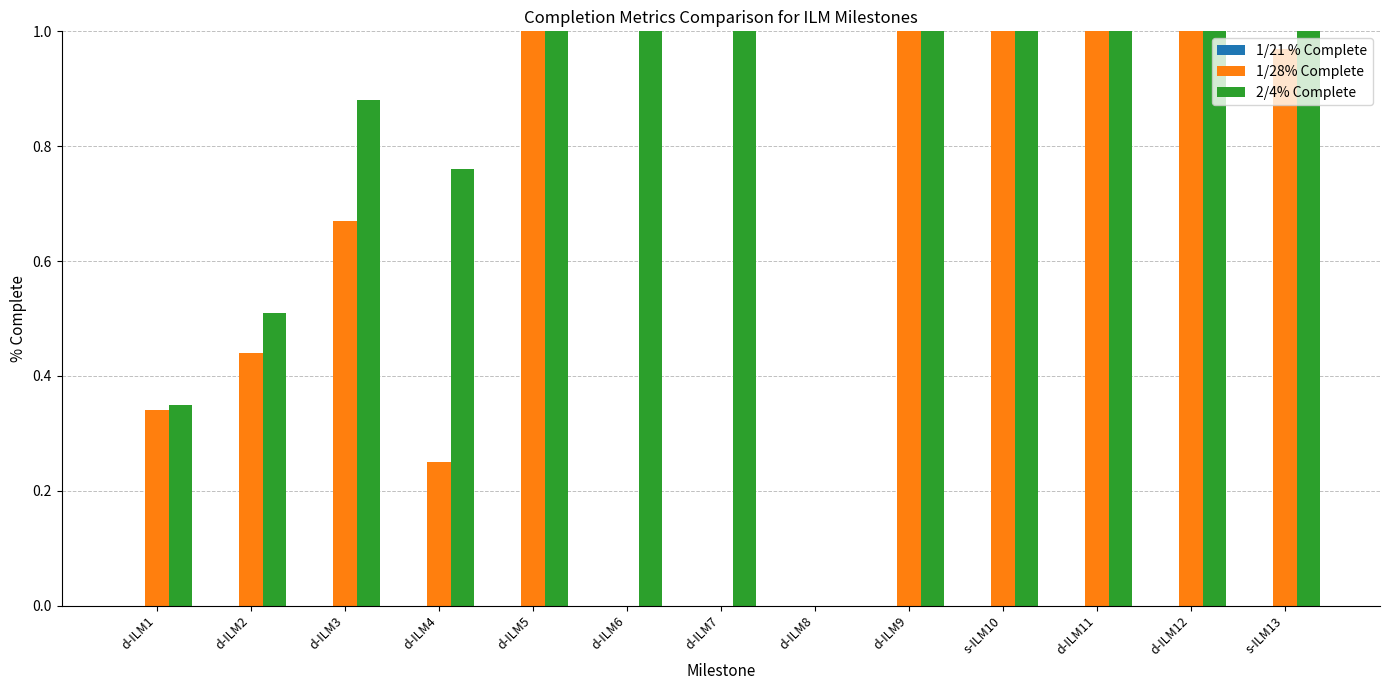

What is the total value across all series at d-ILM12?

2.0